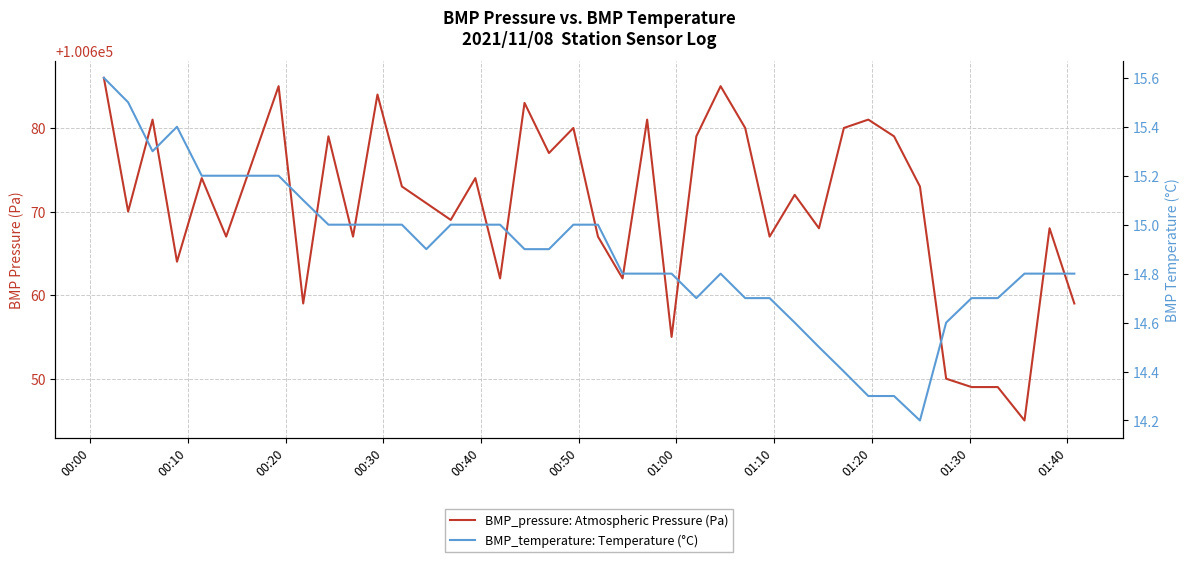

True or false: BMP_temperature: Temperature (°C) has more than 0 points higher than both neighbors.

True